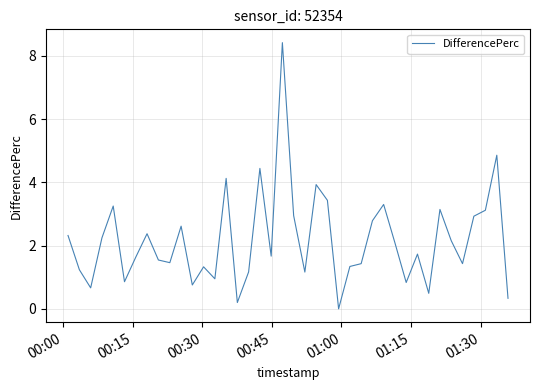

What is the maximum value shown in the chart?

8.4